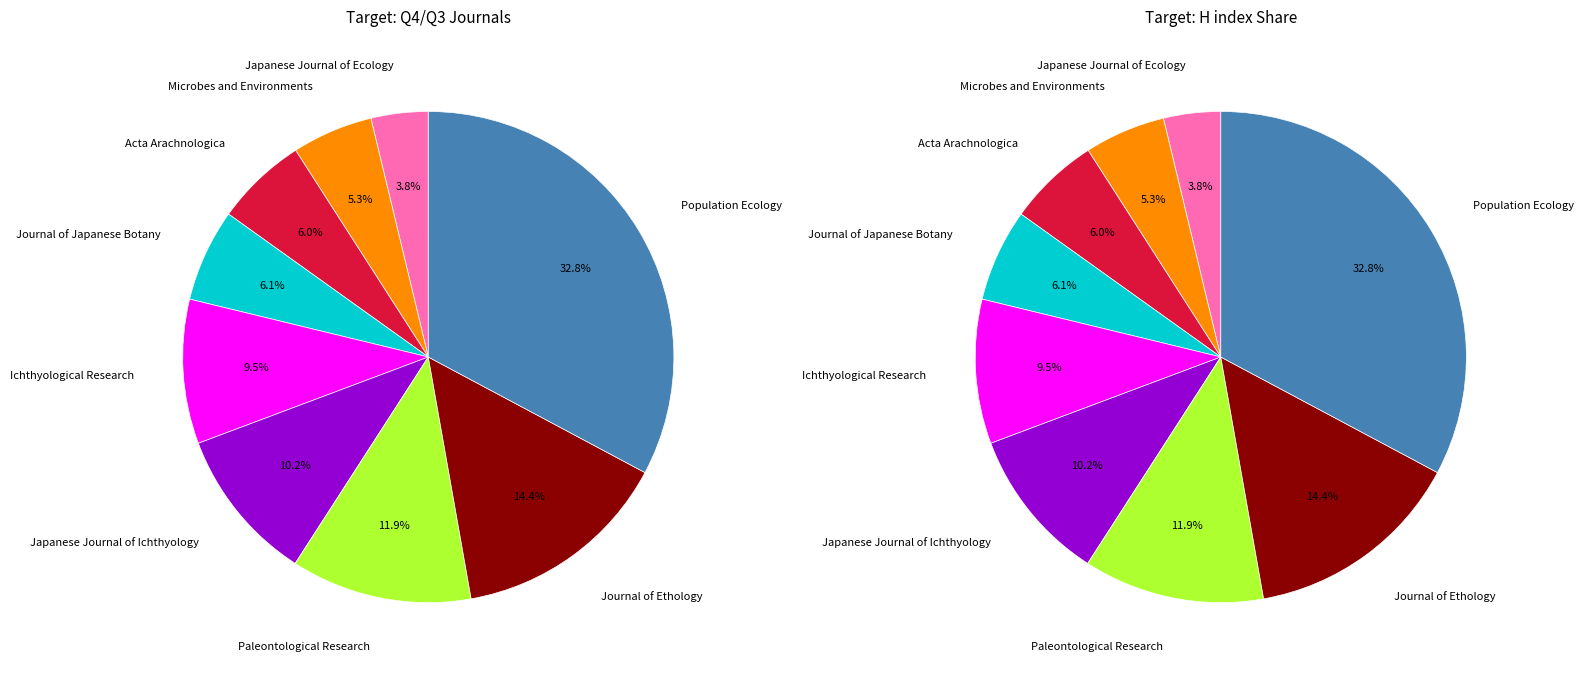

How many slices are in this pie chart?

9